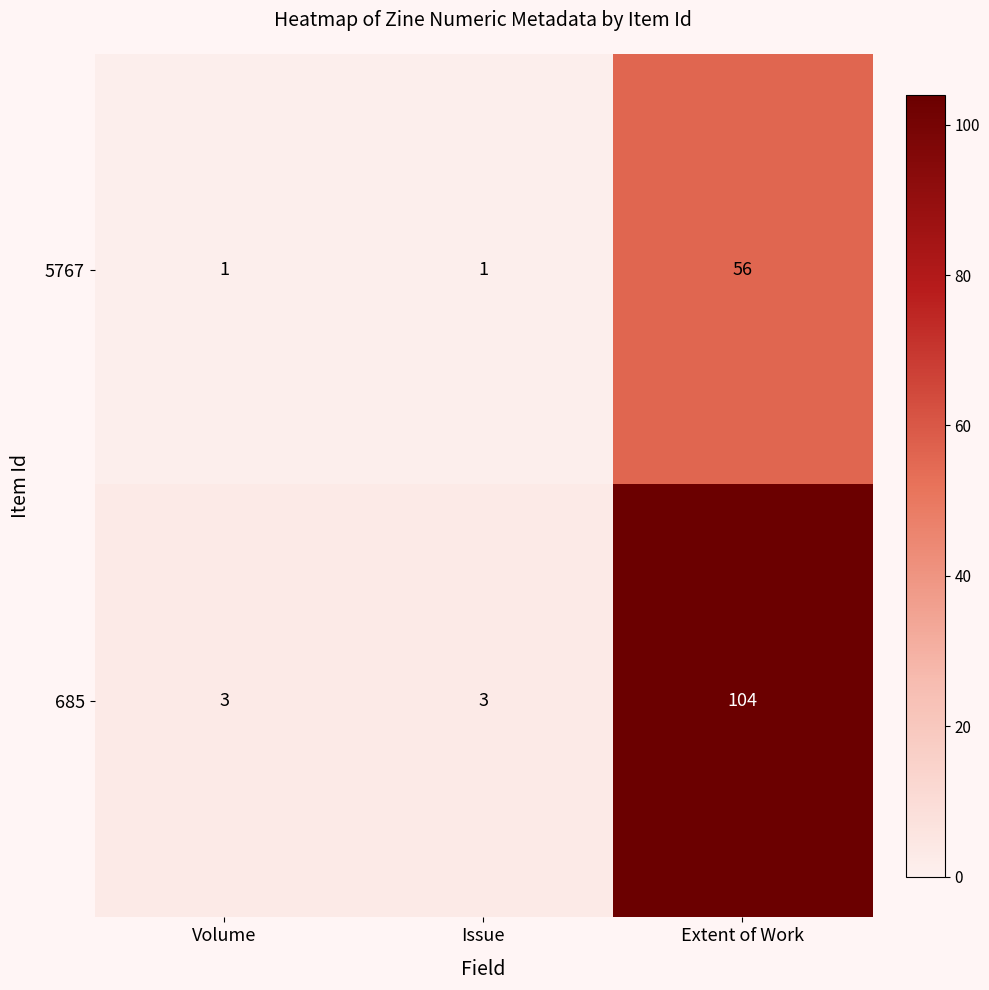

Which series has the largest total across all categories?

685